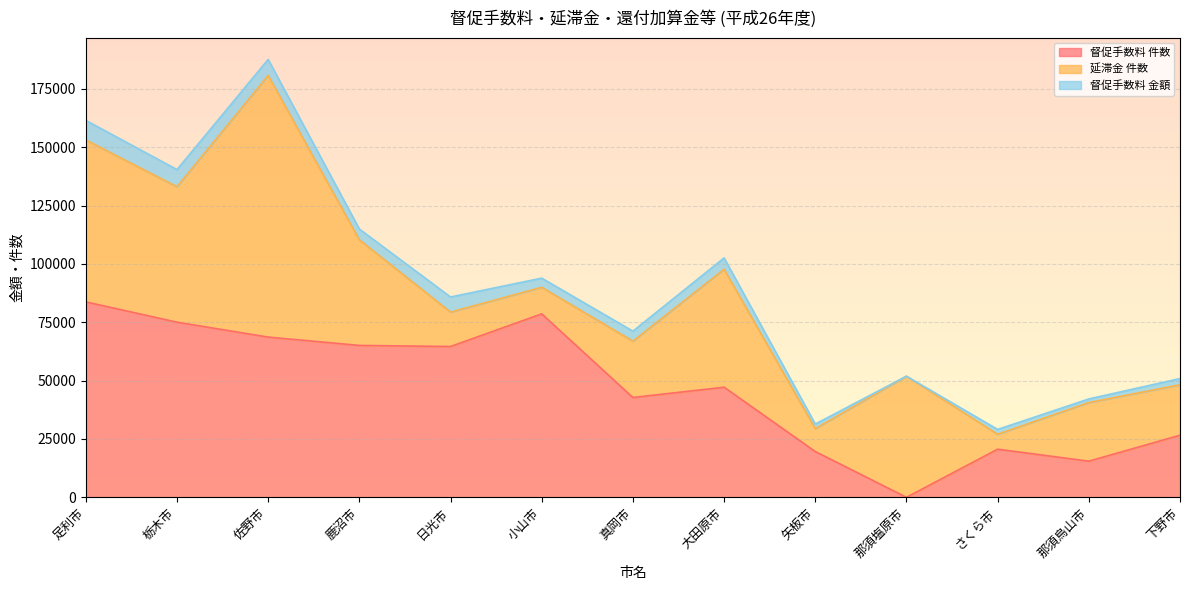

Where does the 延滞金 件数 series first go above 25113?

足利市